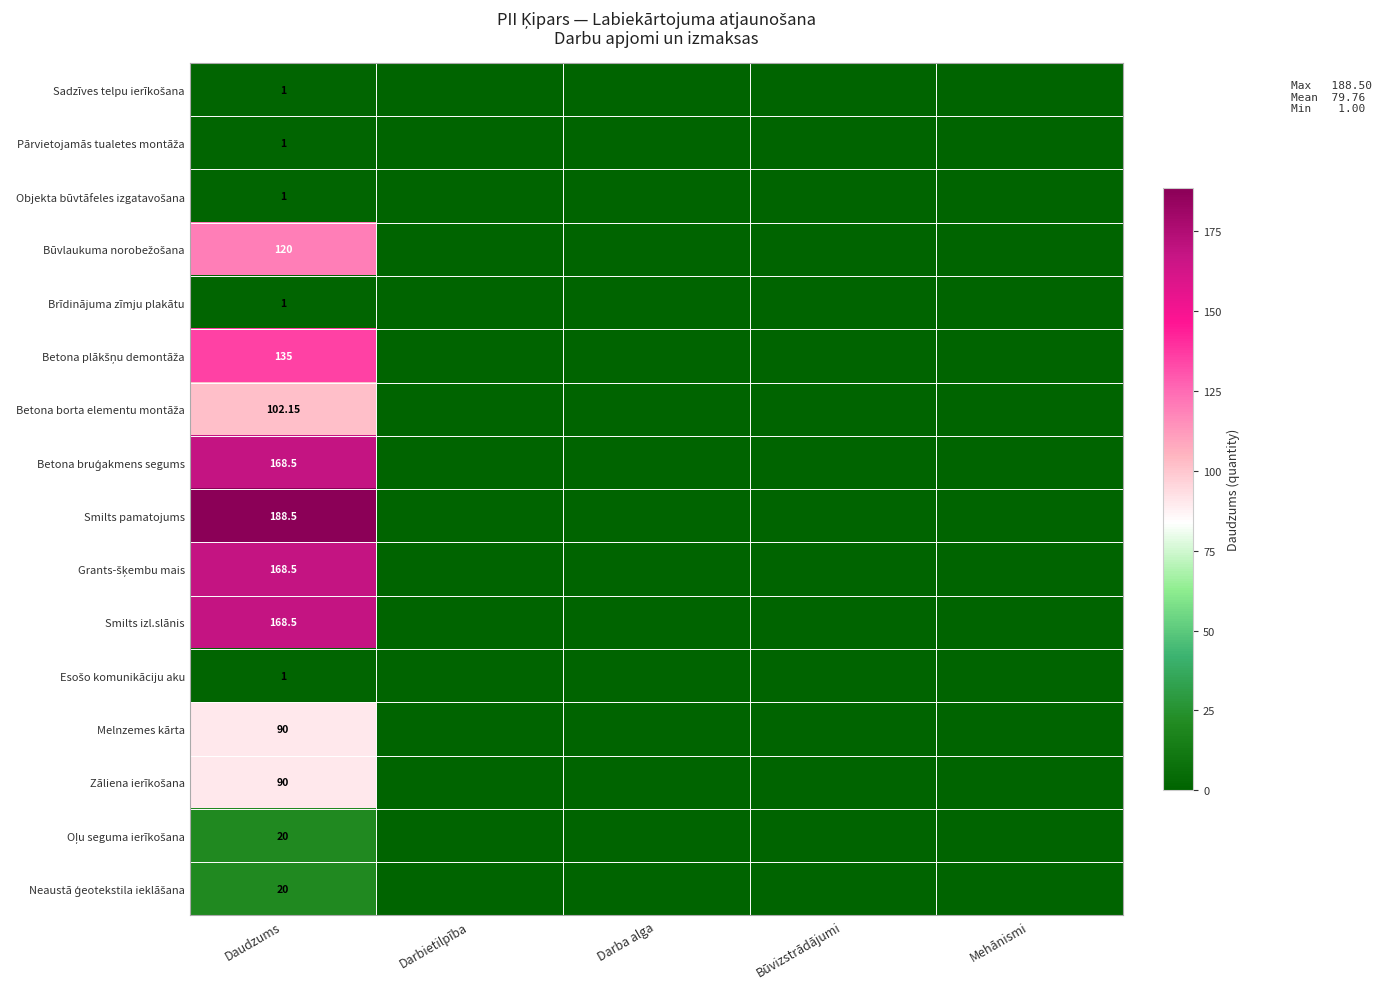

Is it true that Betona plākšņu demontāža equals 0.0 at Darba alga?

True